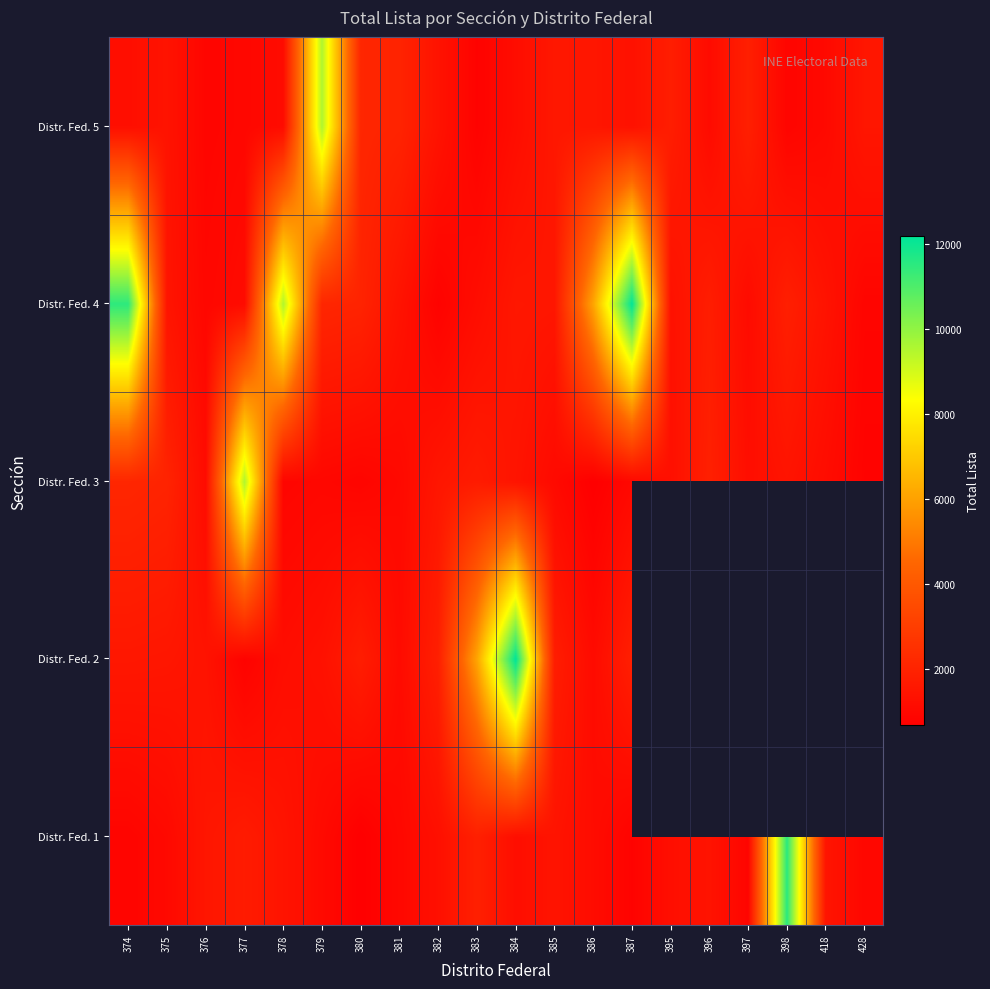

Which series has the widest spread of values?

Distr. Fed. 2